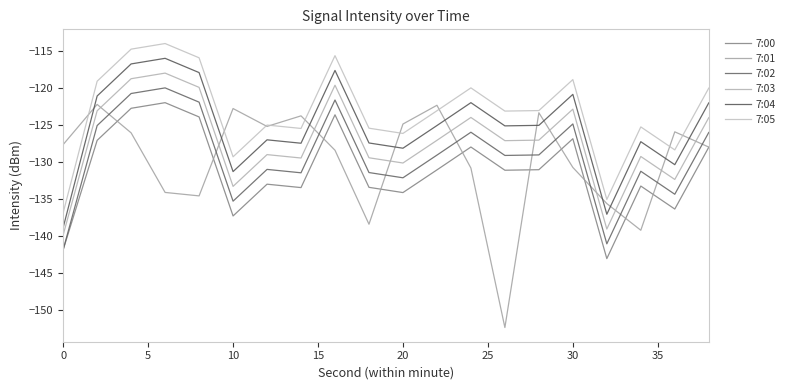

Does the chart have visible grid lines?

No